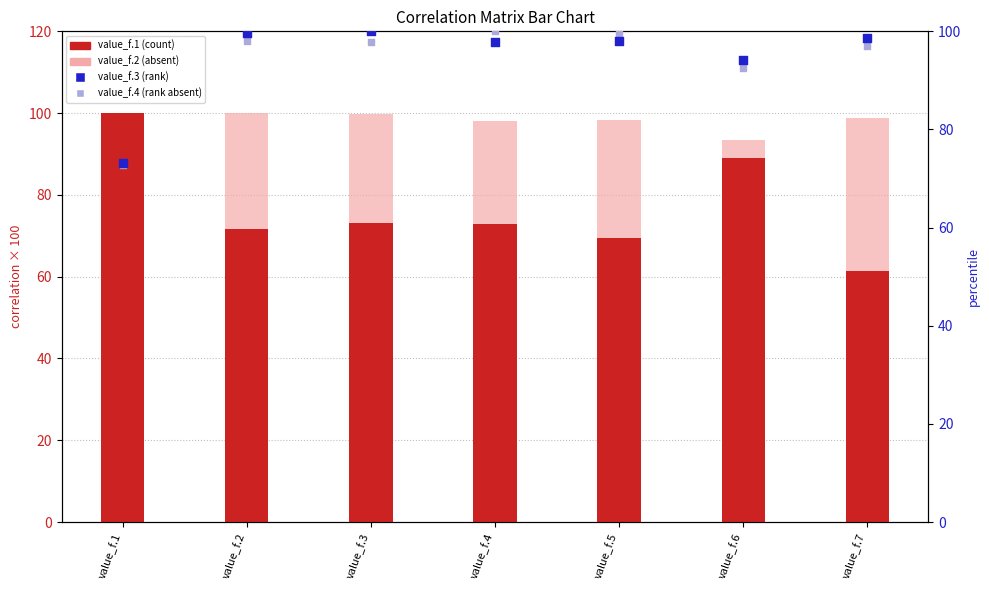

What is the total value across all series at value_f.3?

370.8